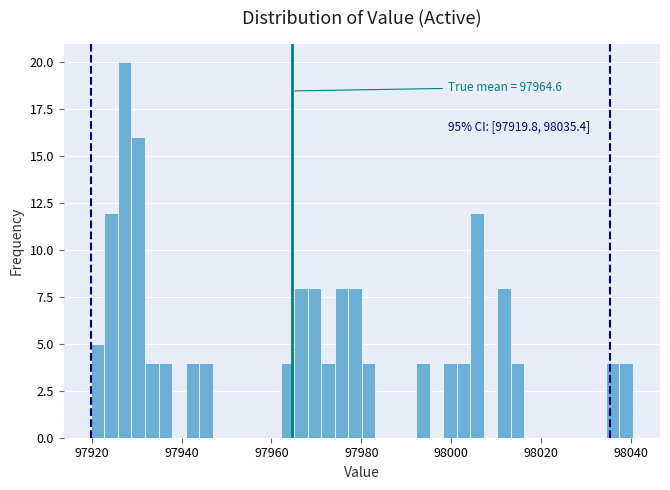

Around what value on the x-axis is the tallest bar? Give the approximate position of its centre, as read against the axis.

97928